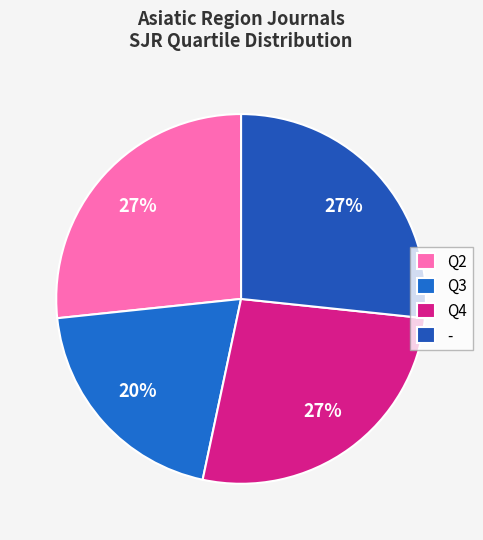

What portion of the pie excludes Q2?

73.3%